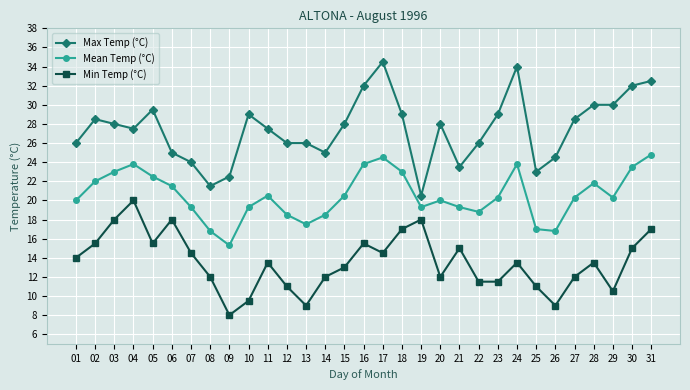

What is the value of the Mean Temp (°C) point at the 13th from the left?

17.5